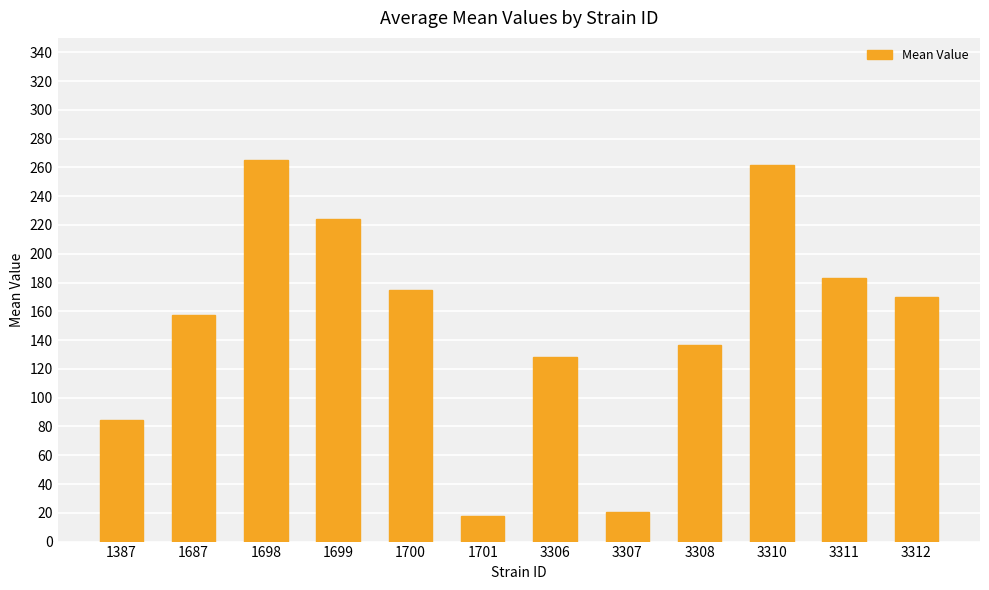

Count the number of values greater than 169.

6